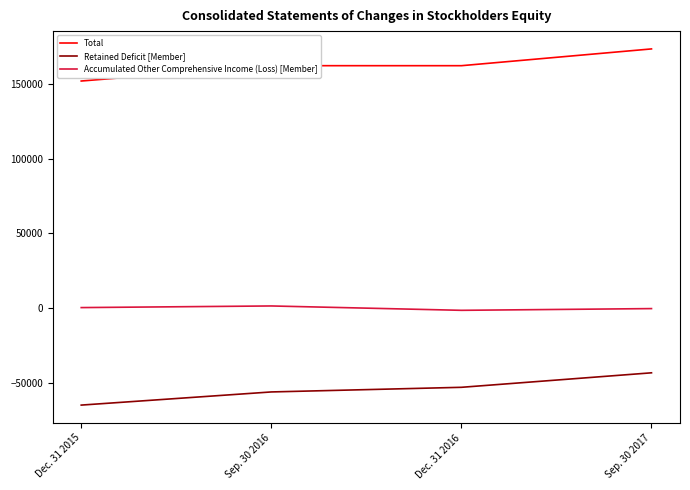

List the series in order of their peak value, lowest first.

Retained Deficit [Member], Accumulated Other Comprehensive Income (Loss) [Member], Total